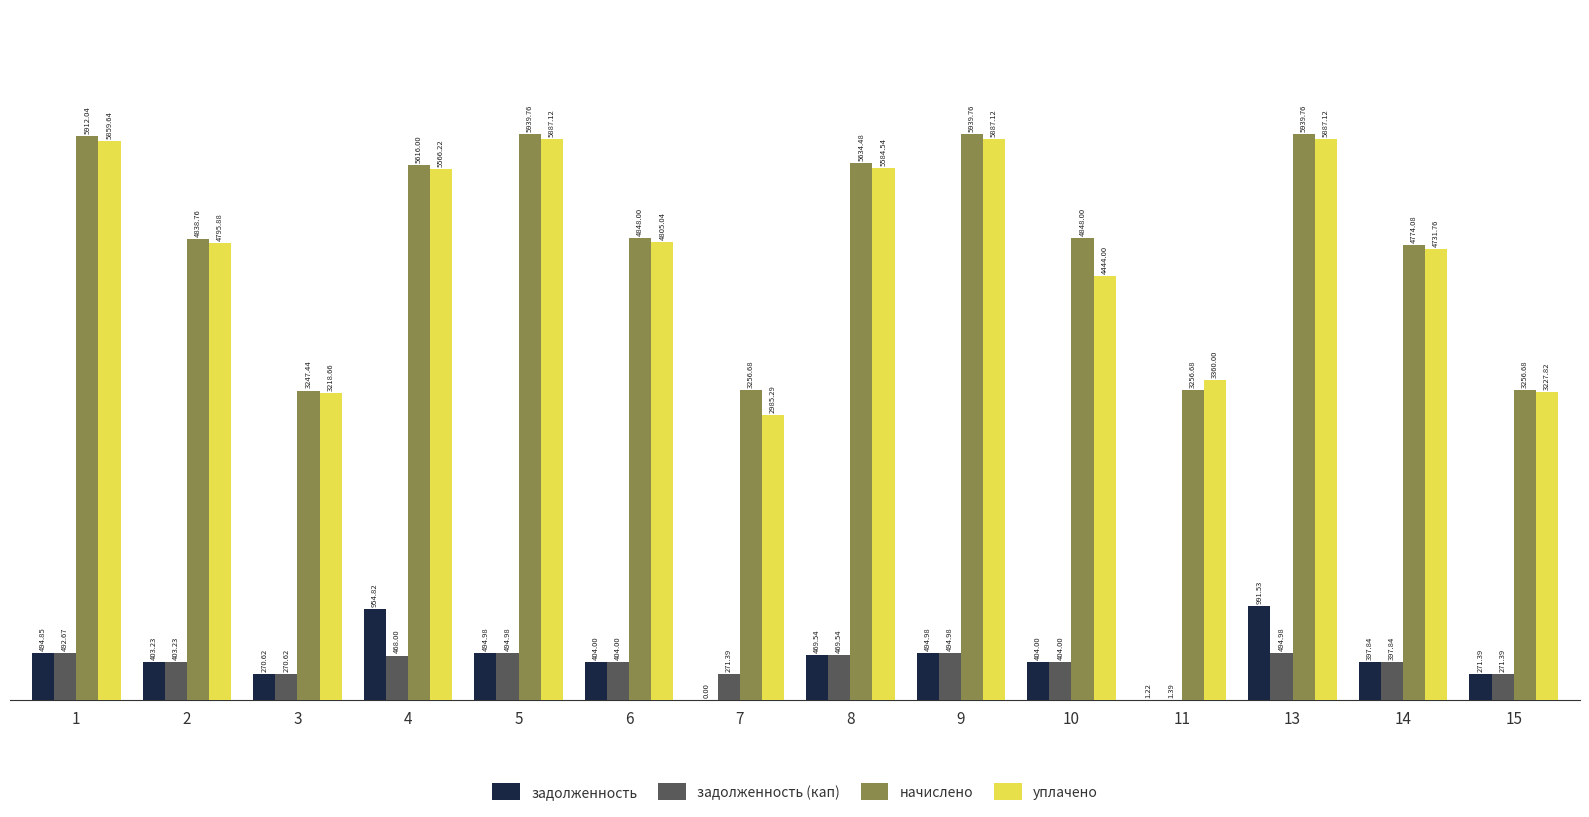

What are all the series names shown in the legend?

задолженность, задолженность (кап), начислено, уплачено